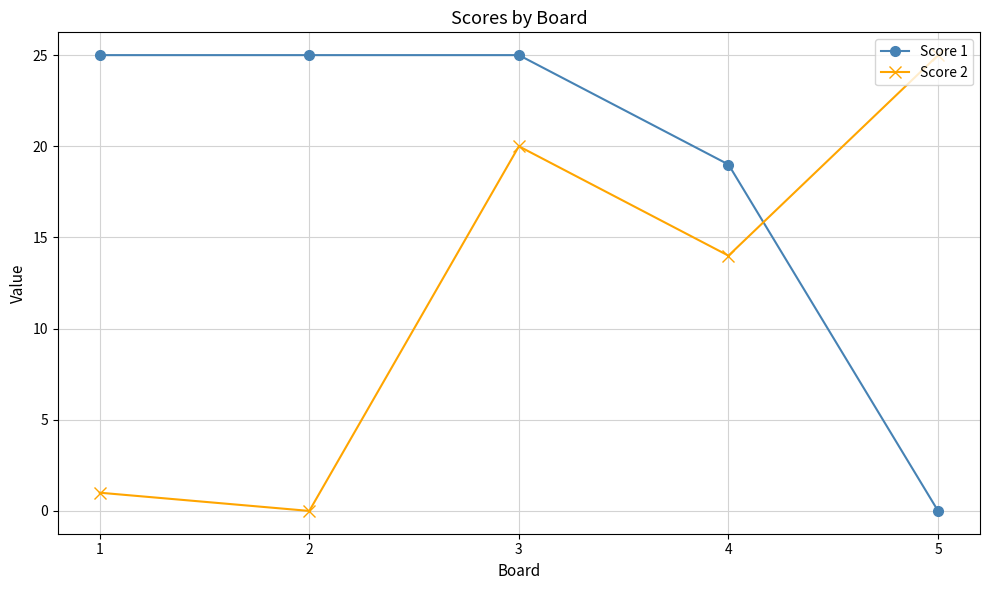

The Score 1 series shows 17 at 2. True or false?

False